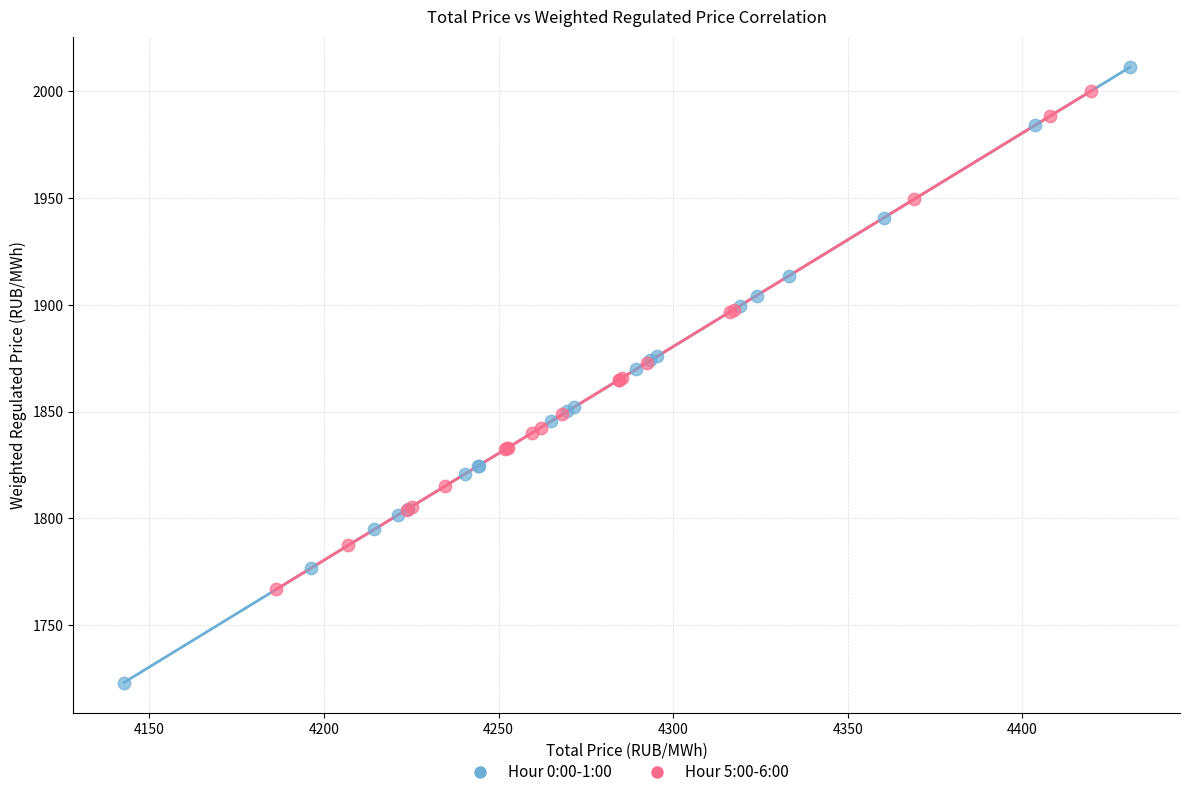

What are all the series names shown in the legend?

Hour 0:00-1:00, Hour 5:00-6:00